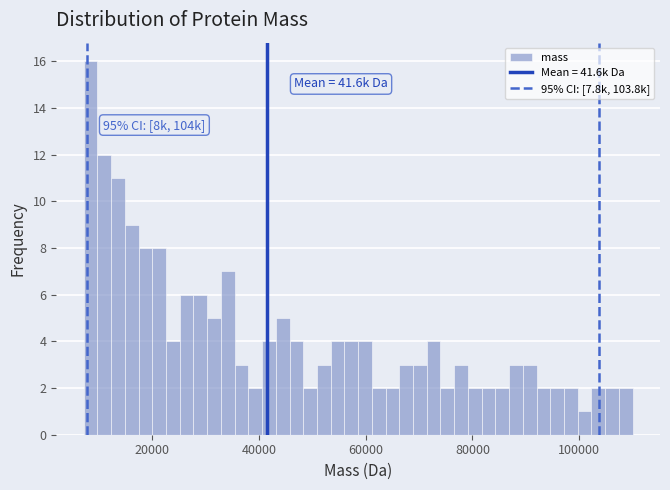

Read against the x-axis, roughly where is the centre of the tallest bar?

8000